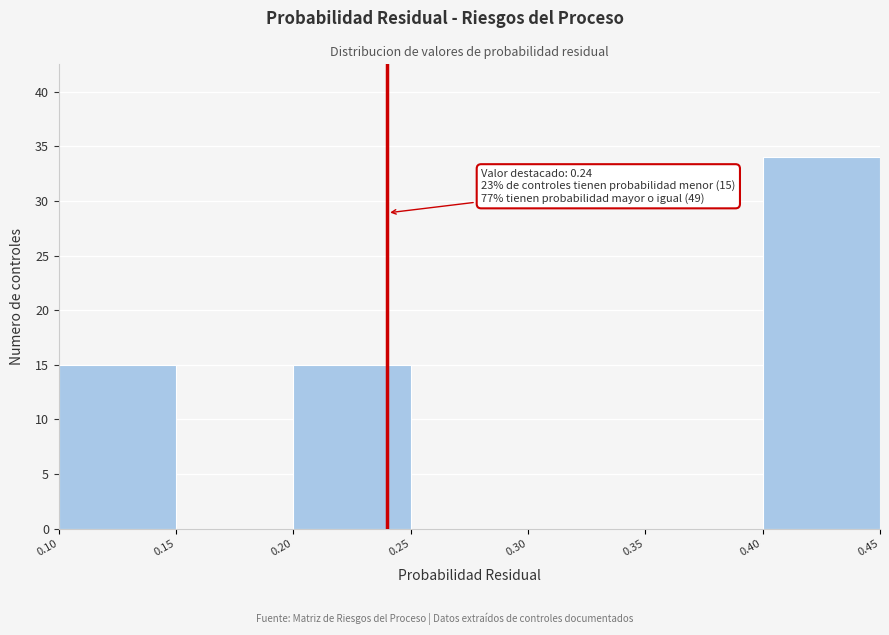

Which range on the x-axis has the tallest bar?

0.40 to 0.45